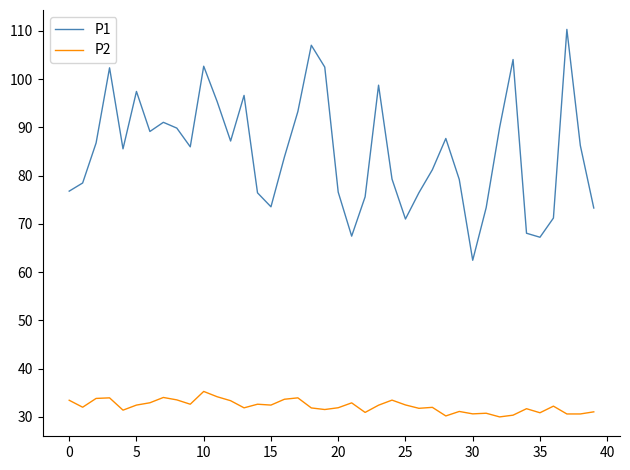

Rank the series by their maximum value, from highest to lowest.

P1, P2